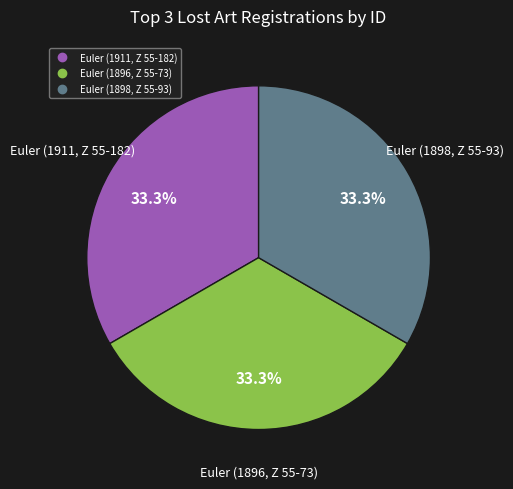

What is the ratio of the value at Euler (1896, Z 55-73) to the value at Euler (1898, Z 55-93)?

1.0